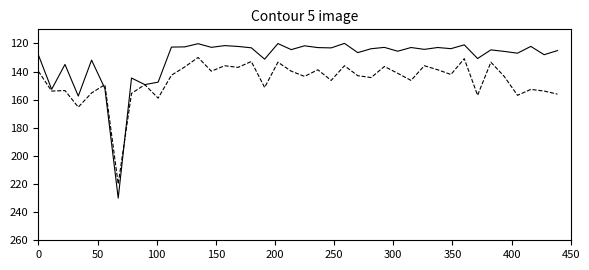

What is the greatest value displayed?

230.0